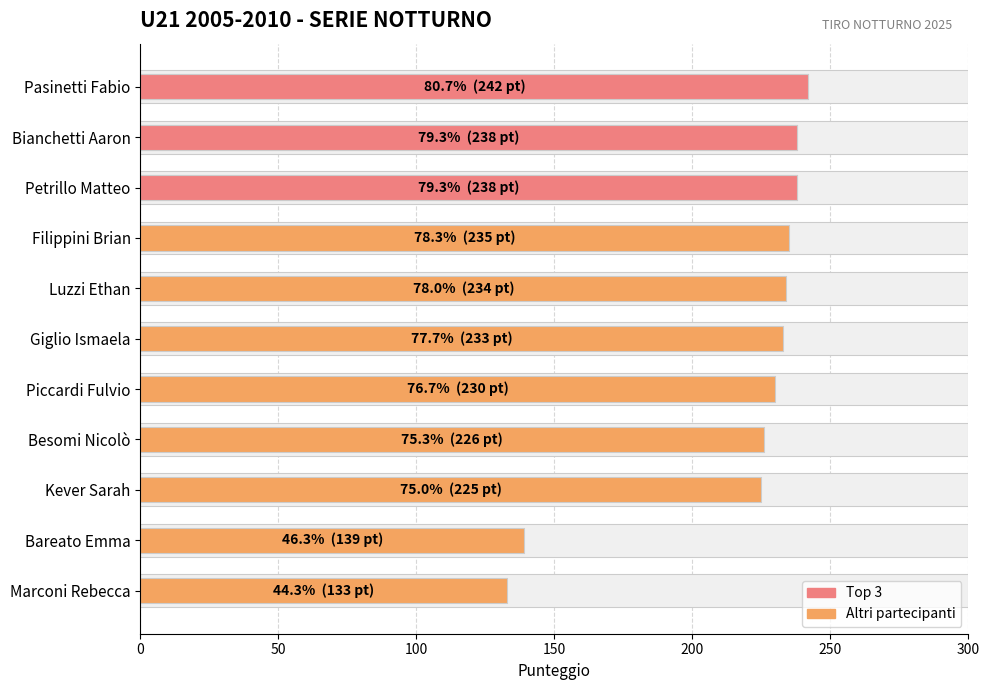

What value does the data have at Giglio Ismaela, to the nearest 50?

250